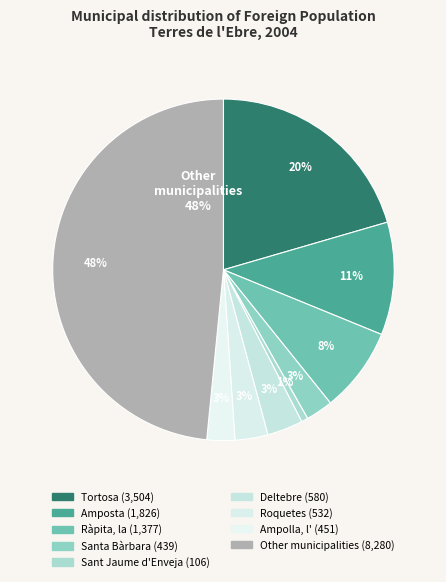

To the nearest percent, what is the combined percentage of Ampolla, l' and Deltebre?

6%